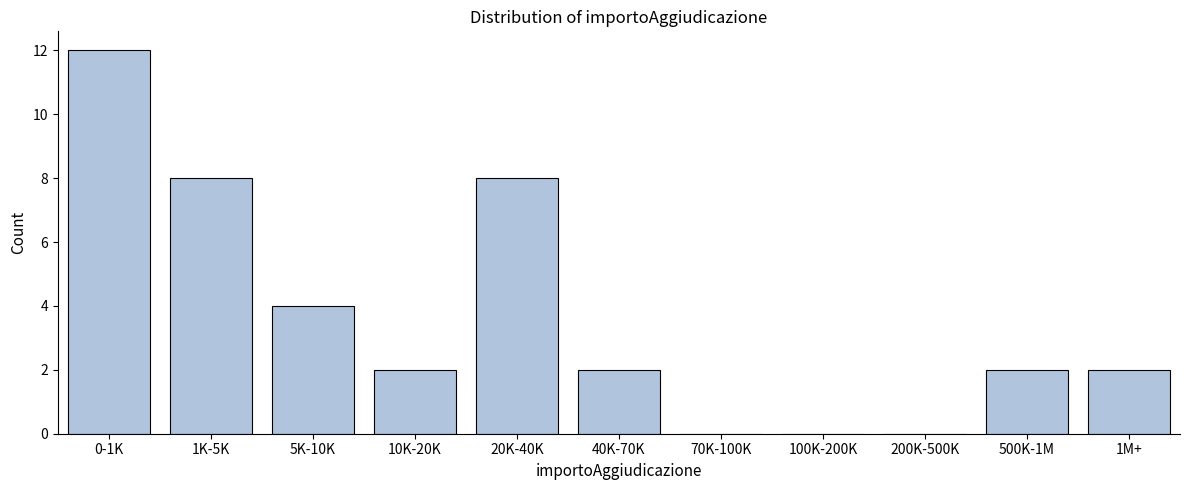

Reading left to right, what are all the values shown in this chart?

0-1K=12	1K-5K=8	5K-10K=4	10K-20K=2	20K-40K=8	40K-70K=2	70K-100K=0	100K-200K=0	200K-500K=0	500K-1M=2	1M+=2